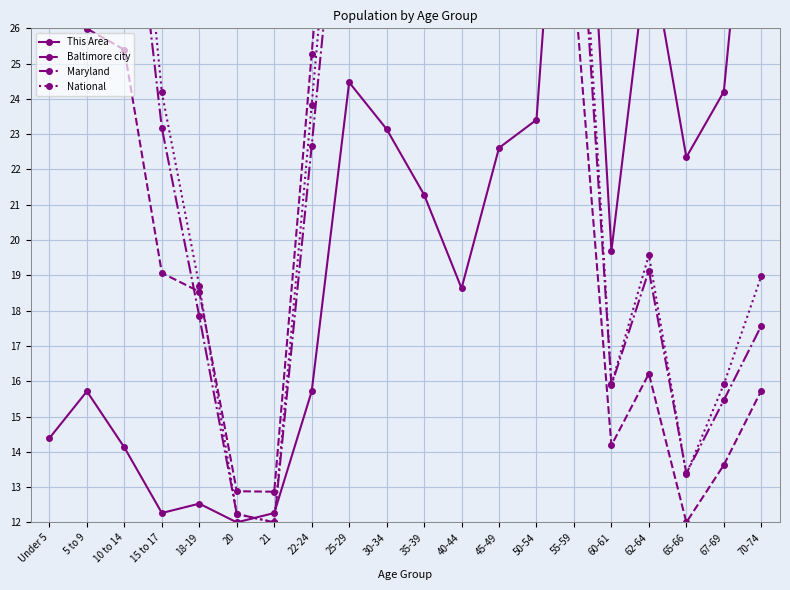

The value of This Area at 65-66 is 22.3. True or false?

True